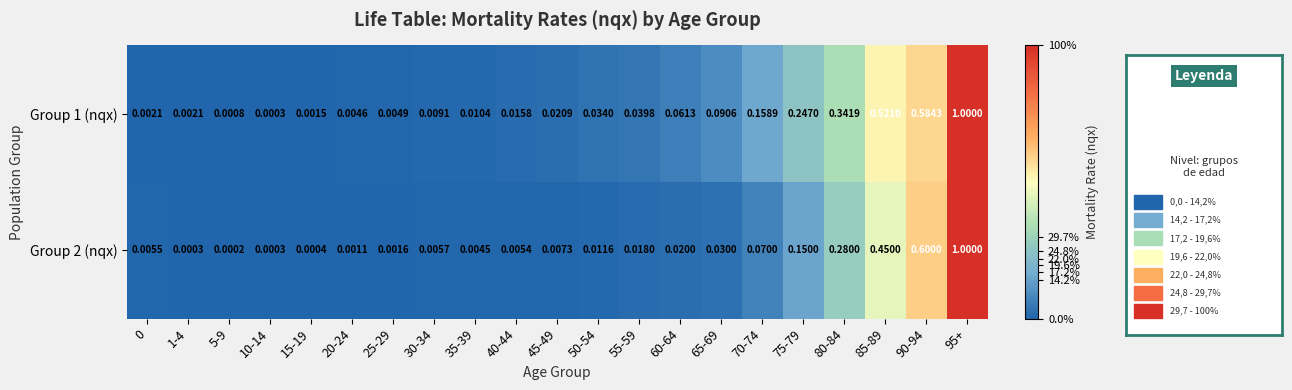

Is the value of Group 1 (nqx) at 5-9 greater than the value of Group 2 (nqx) at 10-14?

Yes